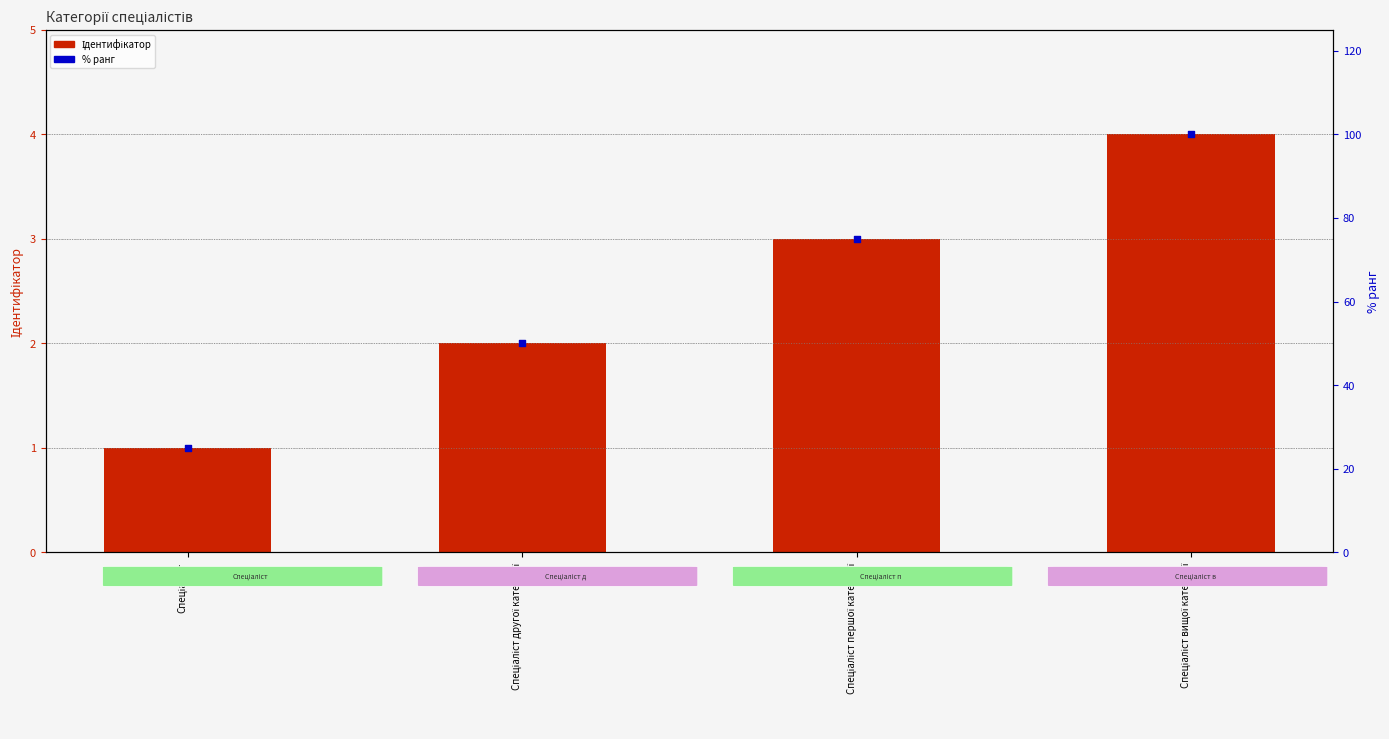

Which series has the largest total across all categories?

% ранг